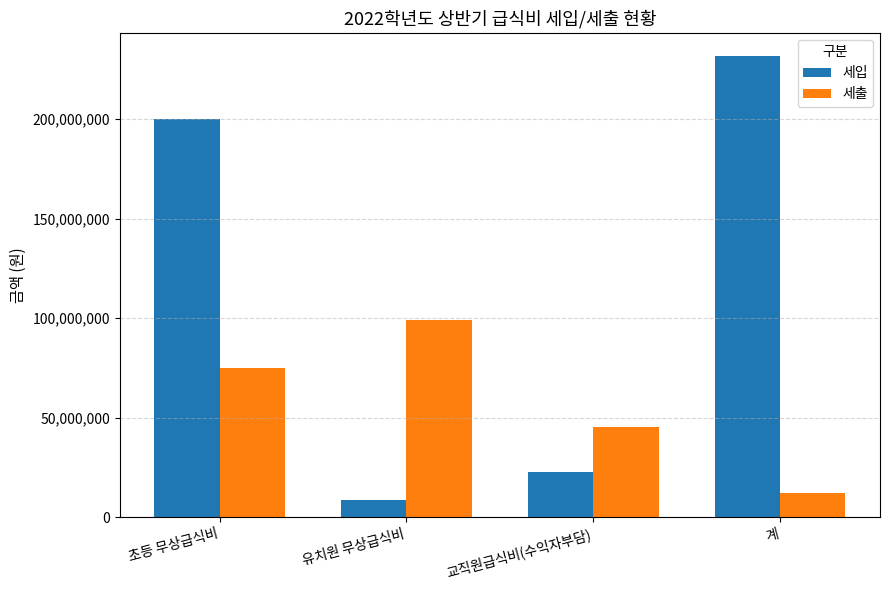

What position from the left is 유치원 무상급식비?

2